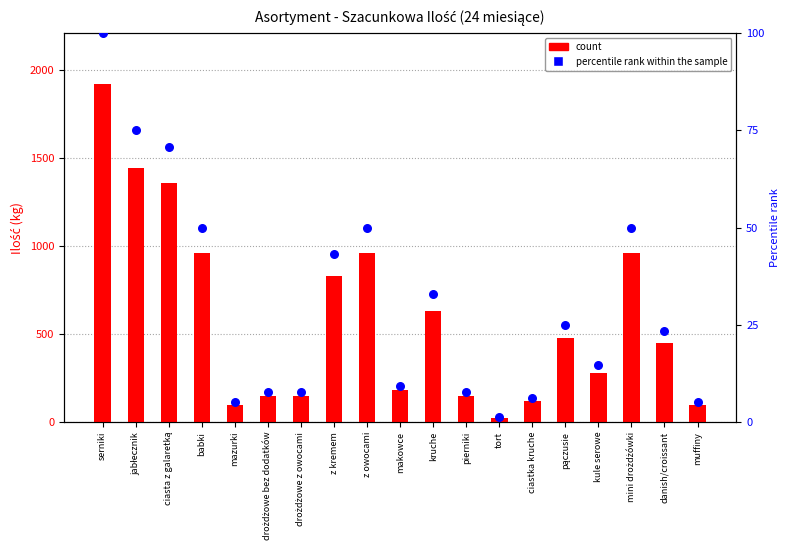

Is the value of percentile rank within the sample at makowce greater than the value of count at danish/croissant?

No